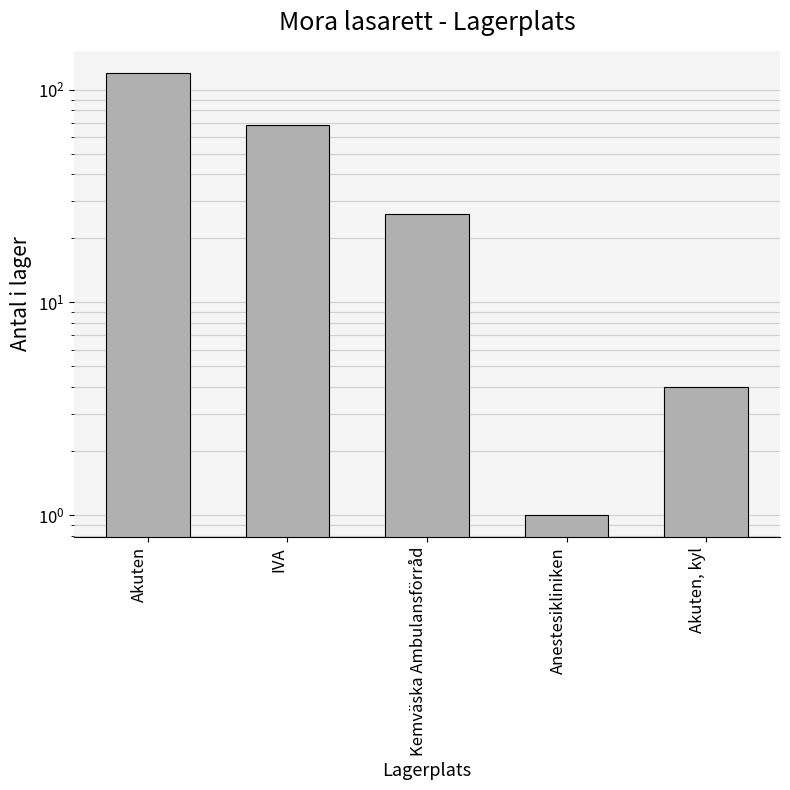

Reading left to right, what are all the values shown in this chart?

120	68	26	1	4